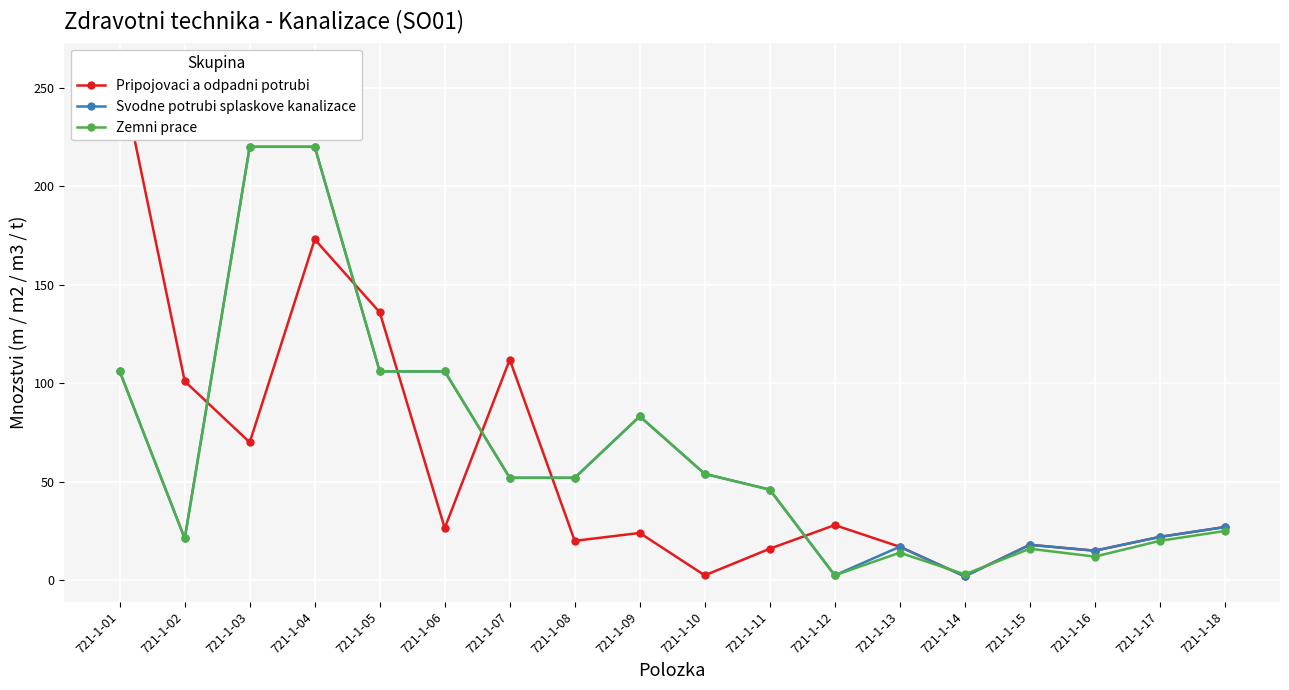

What is the value of the Pripojovaci a odpadni potrubi point at the 7th from the left?

112.0